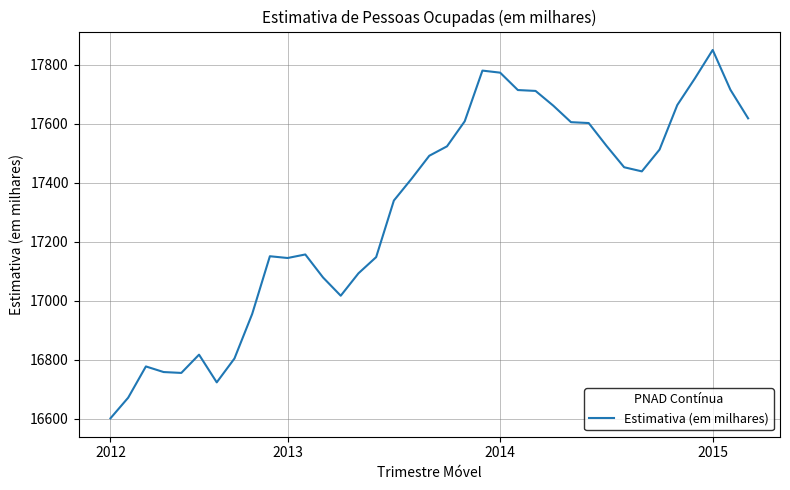

Is this an area chart (filled region under the line)?

No